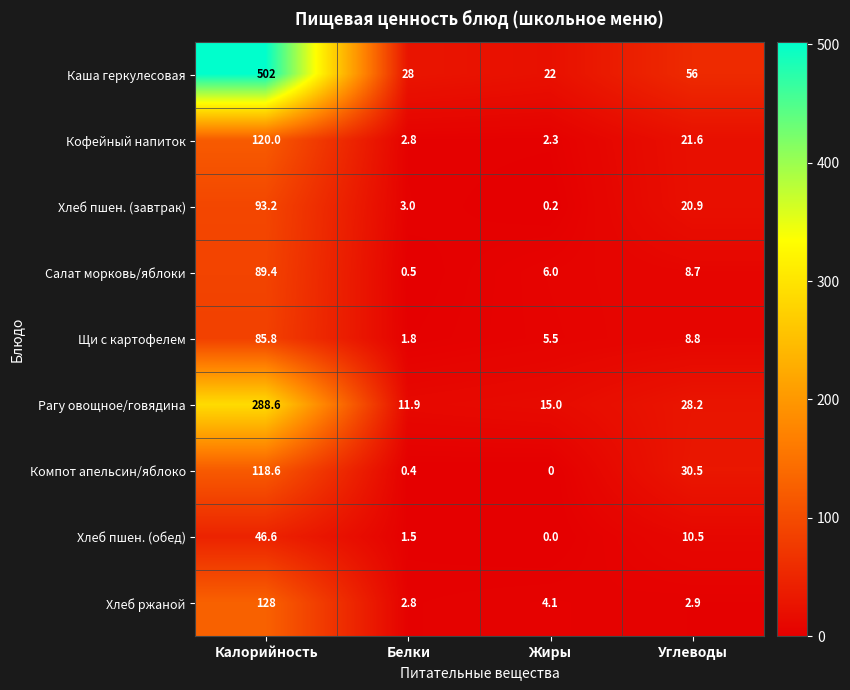

Is it true that Щи с картофелем equals 18.3 at Калорийность?

False